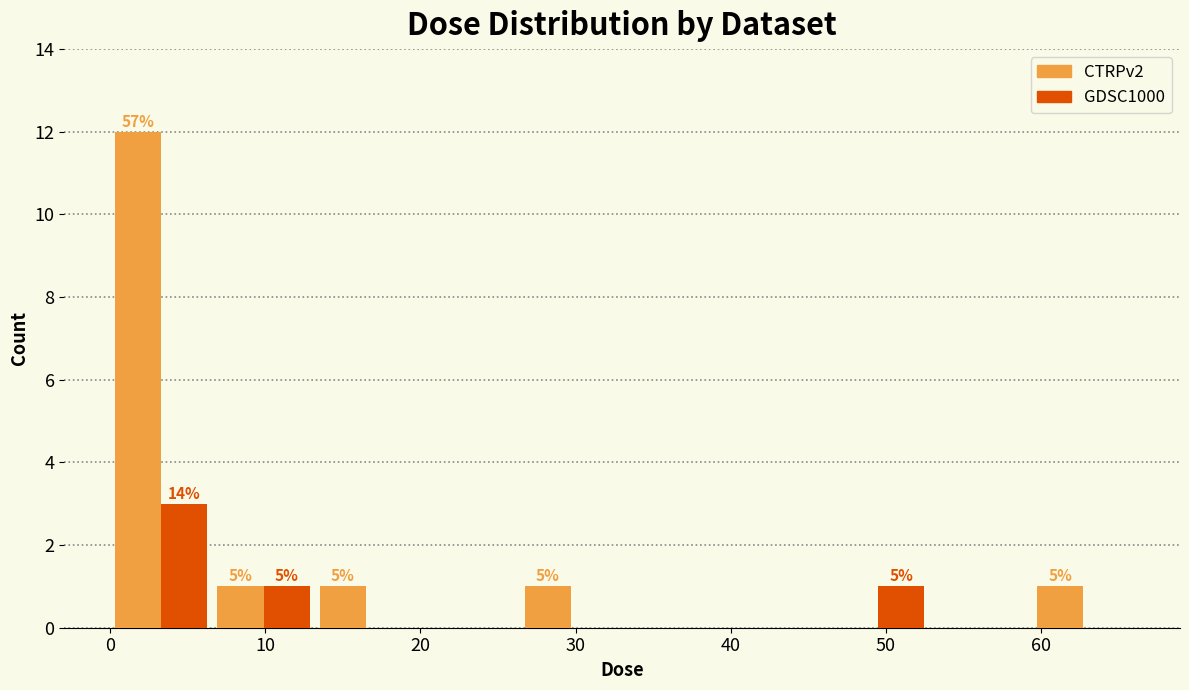

In the CTRPv2 series, which range on the x-axis has the tallest bar?

0 to 7